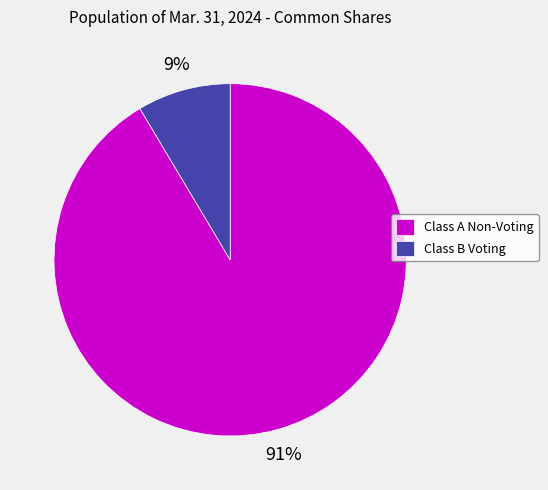

How many segments does this pie chart have?

2